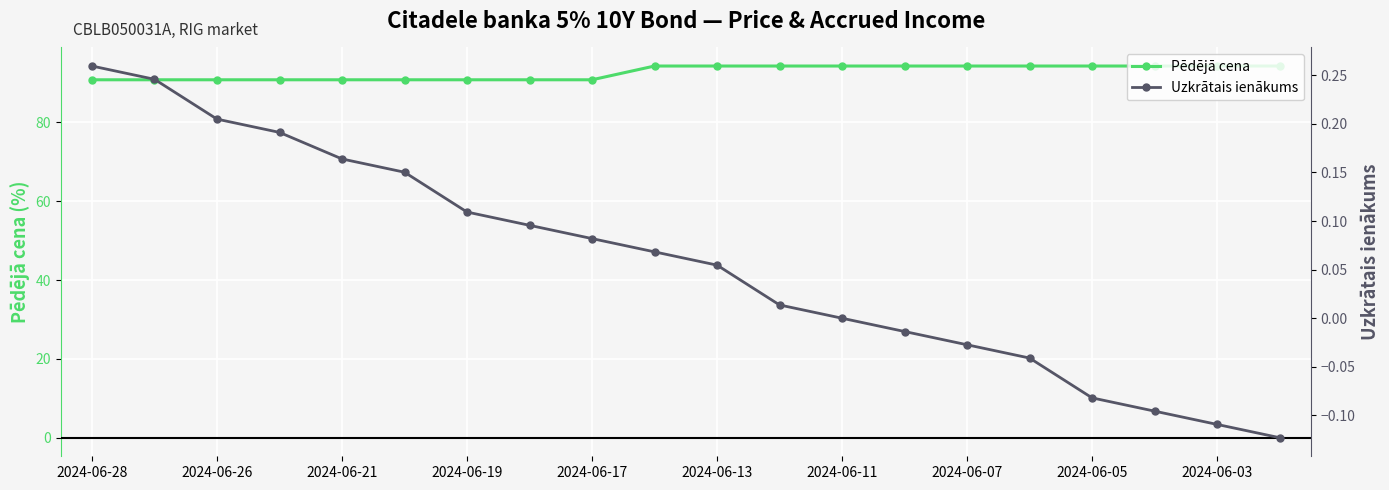

What is the maximum value for Pēdējā cena?

94.3